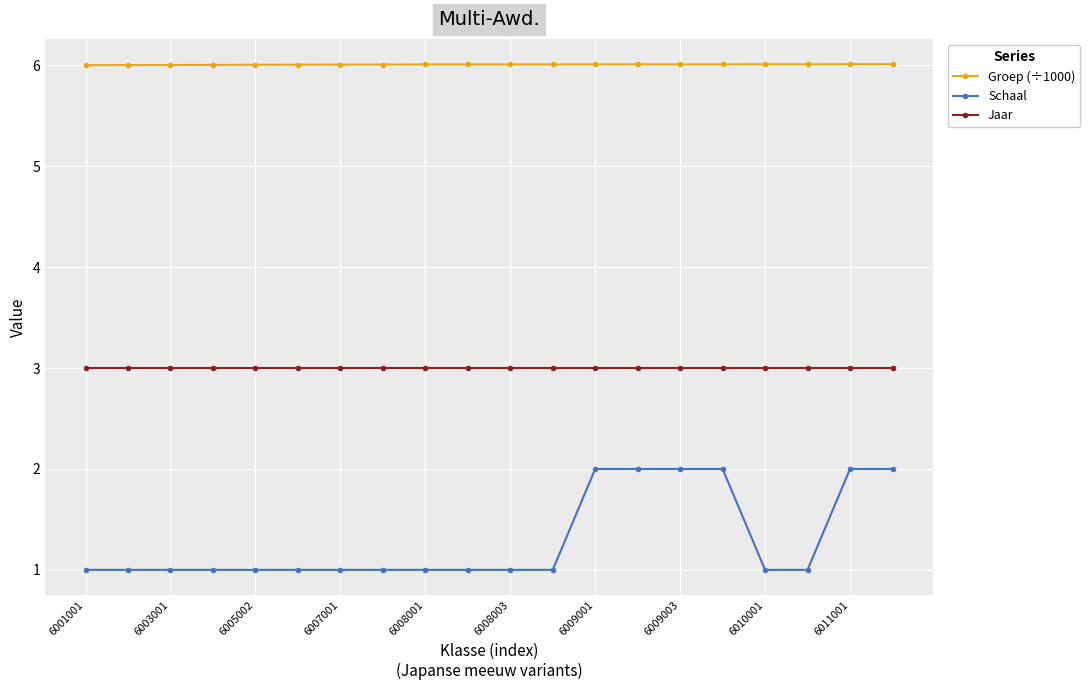

List the series in order of their overall mean, highest first.

Groep (÷1000), Jaar, Schaal